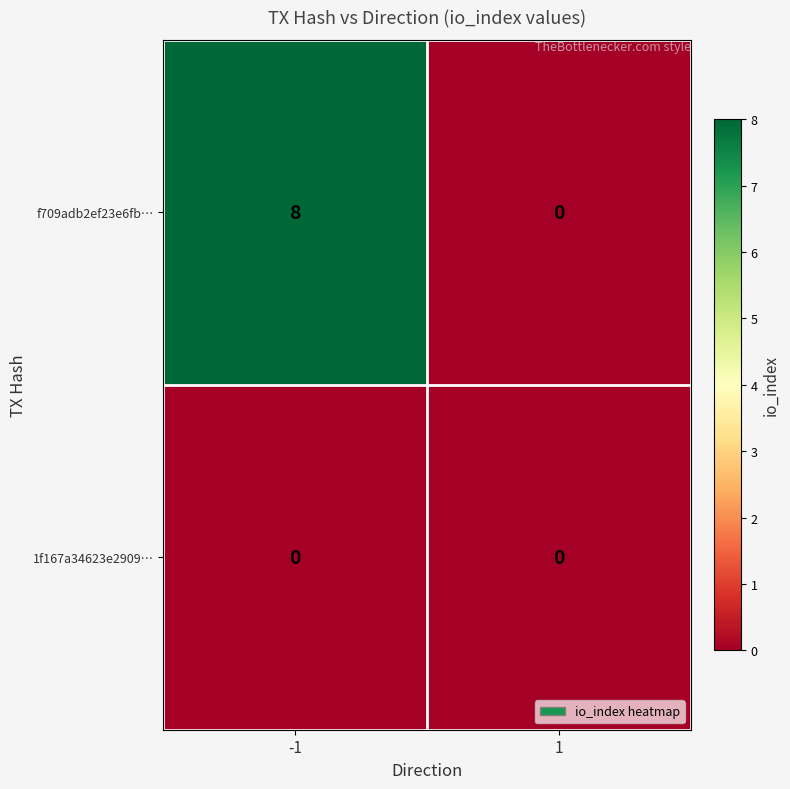

Which series changed the most between -1 and 1?

f709adb2ef23e6fb…